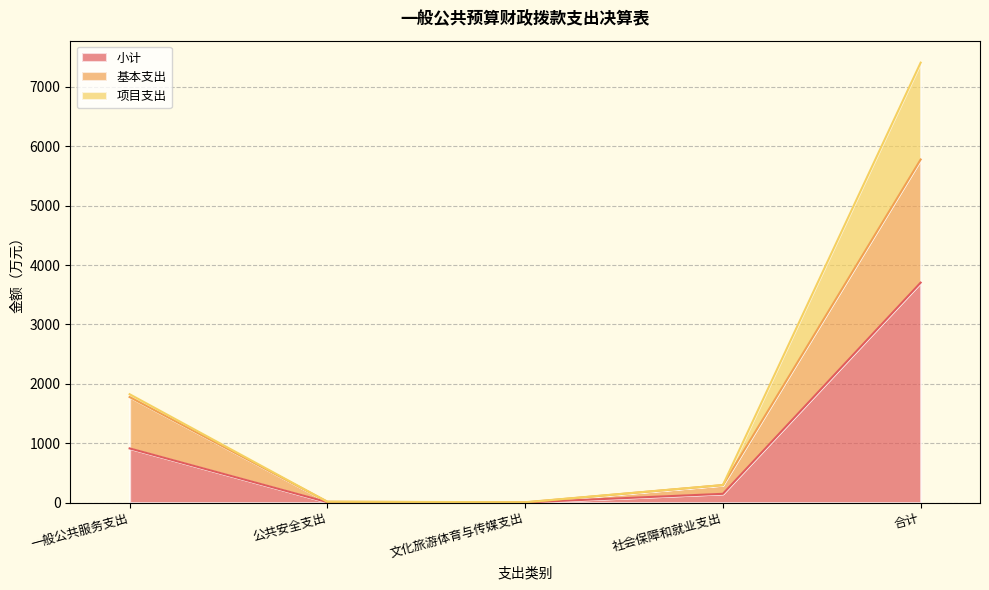

Is it true that 小计 equals 7.1 at 公共安全支出?

True